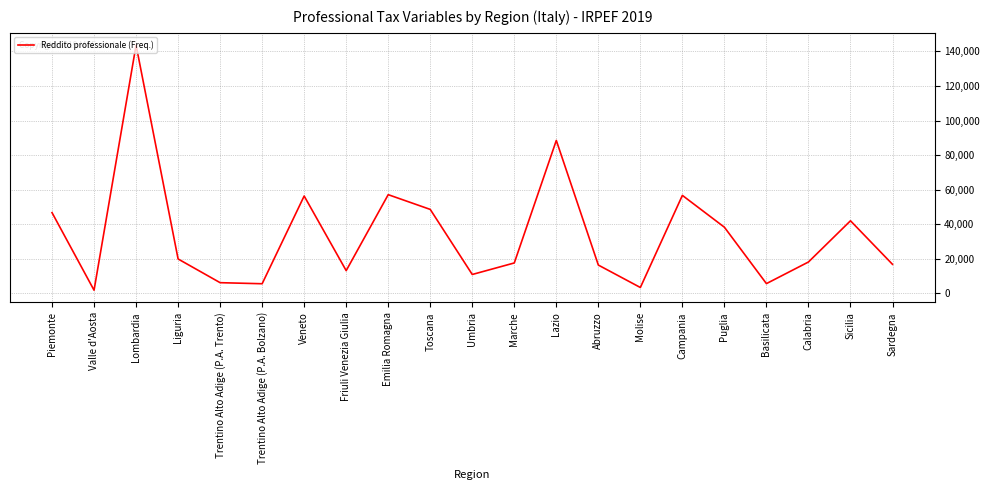

Does the chart display data point markers on the line(s)?

No